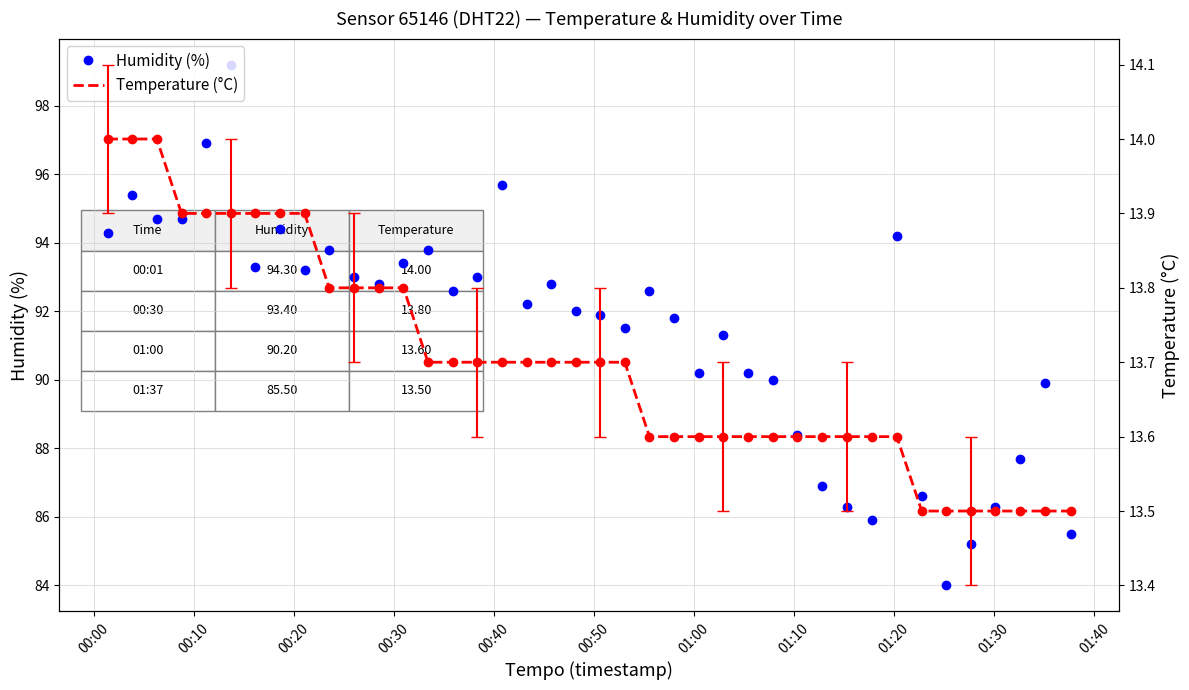

What is the sum of all Humidity (%) values?

3657.6